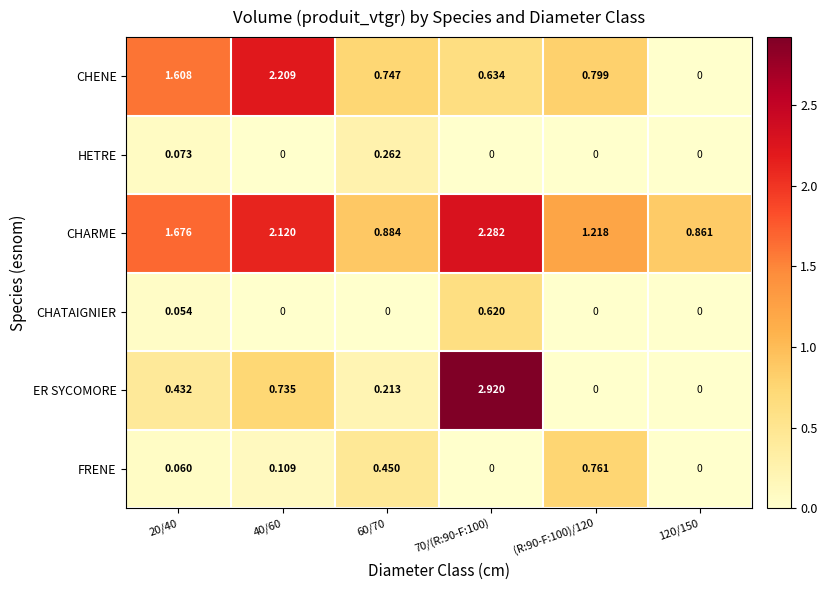

Which series has the largest range (max minus min)?

ER SYCOMORE